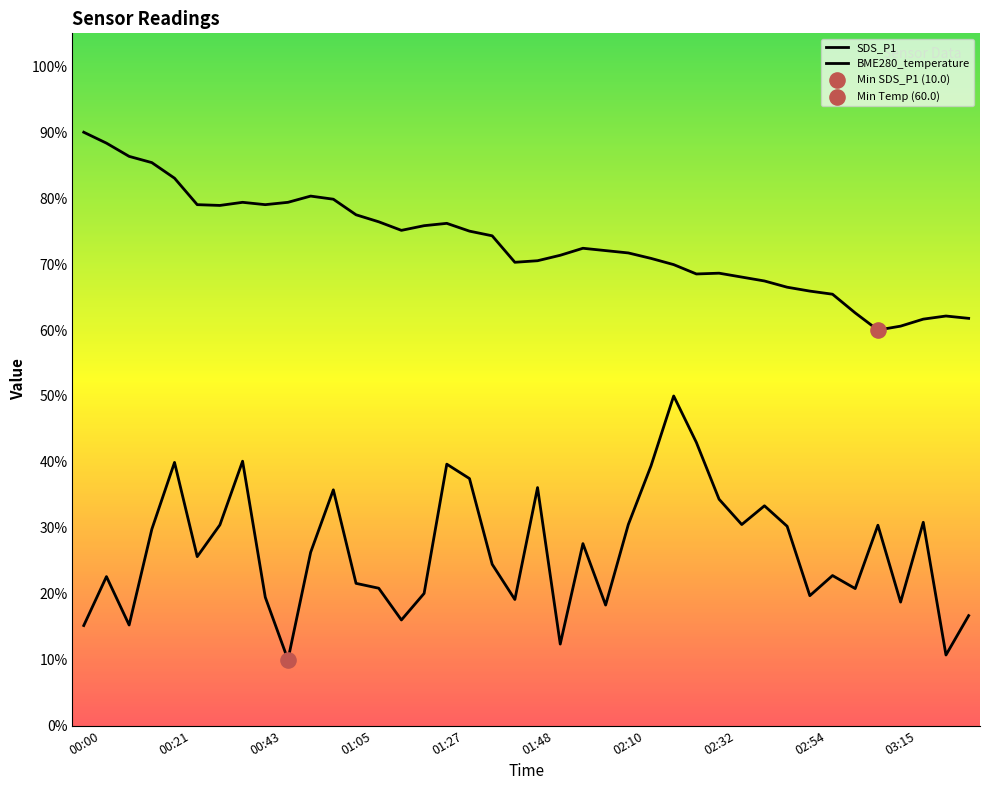

Which series has the largest total across all categories?

BME280_temperature